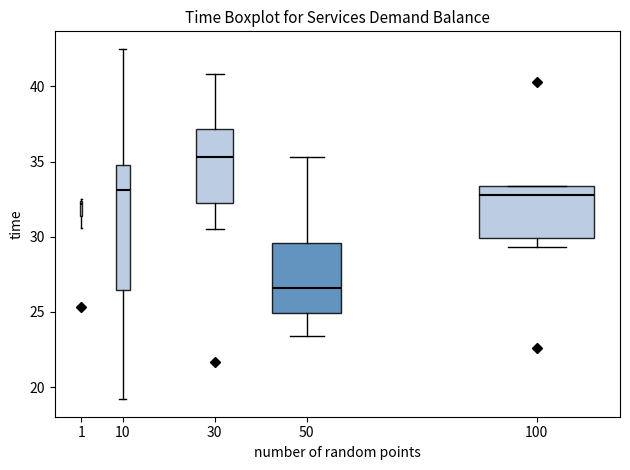

Reading left to right, read every box against the y-axis: the position of its median line, the range the box covers, and the ends of its whiskers. The values are not printed on the chart, so give them approximately, as read against the axis.

1: median 32.0, box 31.5 to 32.5, whiskers 30.5 to 32.5 (just above the box's upper edge)
10: median 33.0, box 26.5 to 35.0, whiskers 19.0 to 42.5
30: median 35.5, box 32.5 to 37.0, whiskers 30.5 to 41.0
50: median 26.5, box 25.0 to 29.5, whiskers 23.5 to 35.5
100: median 33.0, box 30.0 to 33.5, whiskers 29.5 to 33.5